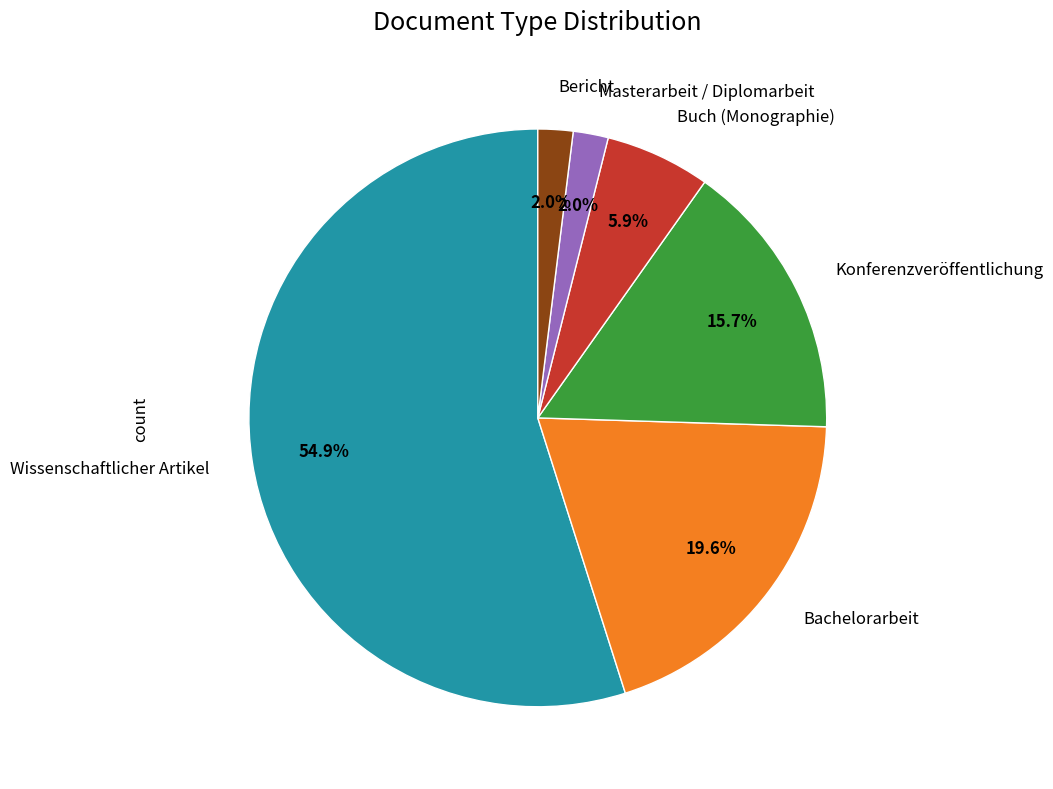

Is there any slice that represents more than half of the pie?

Yes